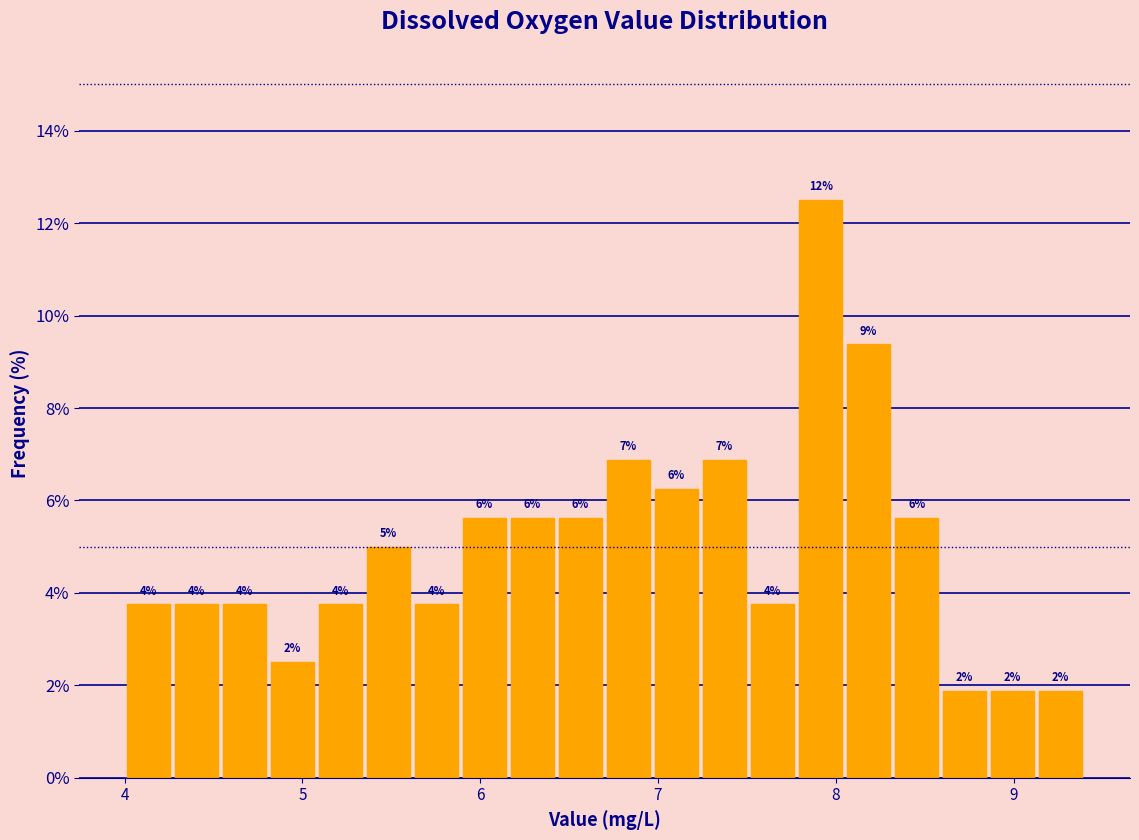

Read against the x-axis, roughly where is the centre of the tallest bar?

7.9